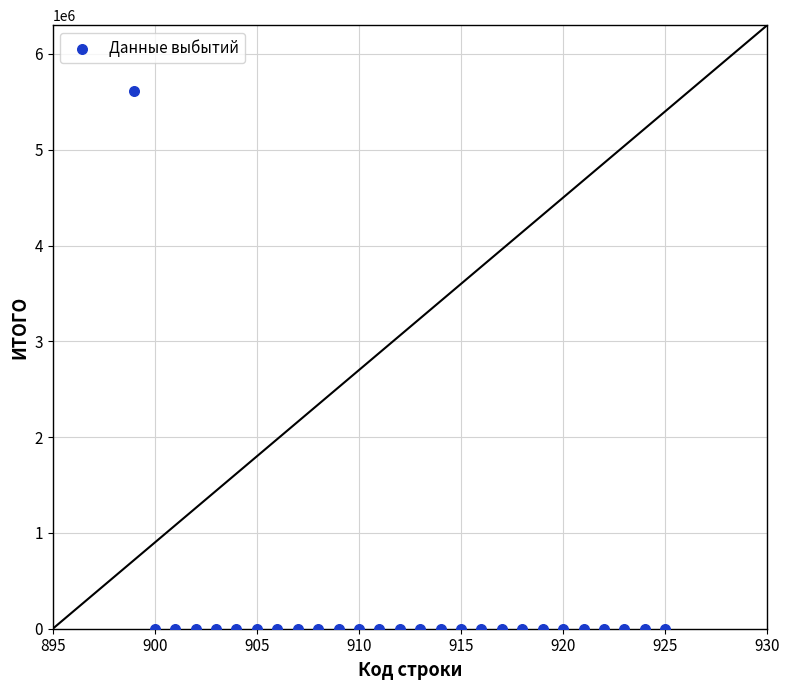

What is the range of Y values (max minus min)?

5612925